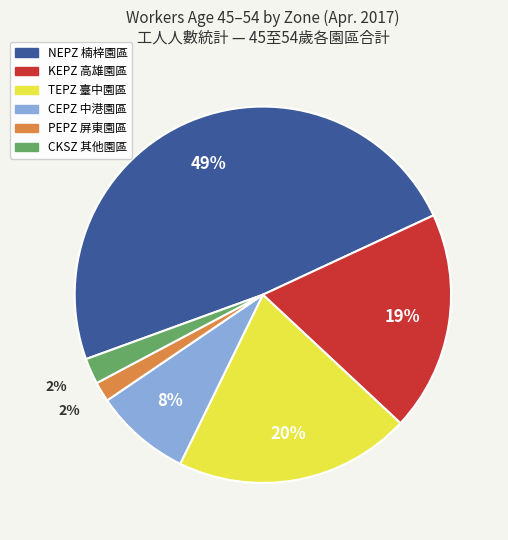

Does any single category account for the majority?

No